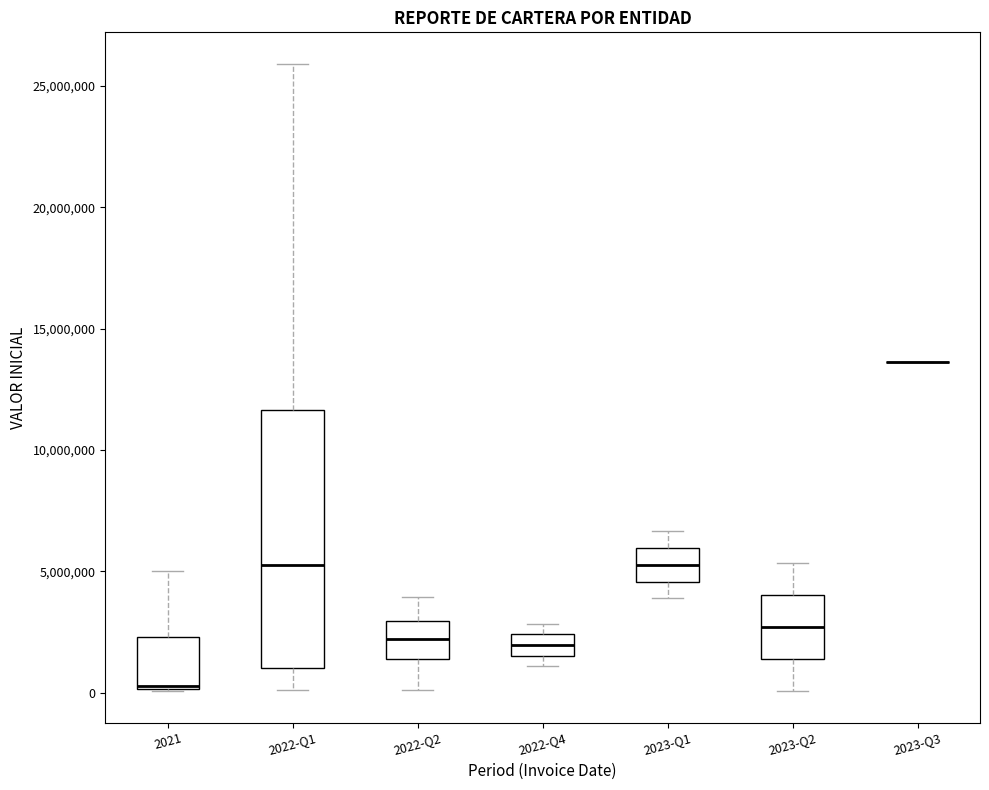

Where does the median line of the box for 2021 sit on the y-axis? The values are not printed on the chart, so give them approximately, as read against the axis.

500000